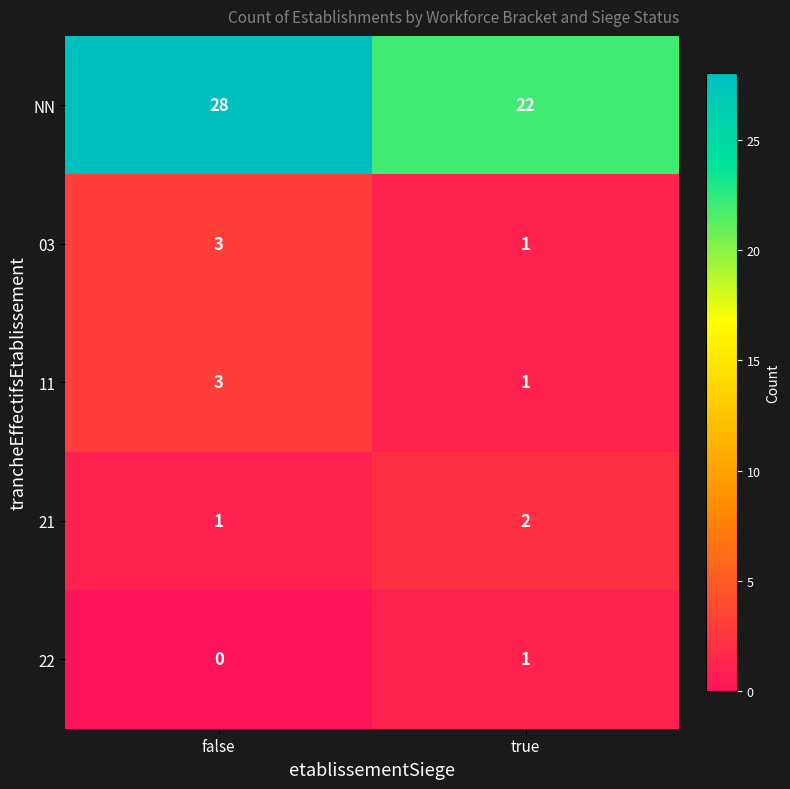

Reading left to right, what are all the values shown in this chart?

NN: 28	22
03: 3	1
11: 3	1
21: 1	2
22: 0	1